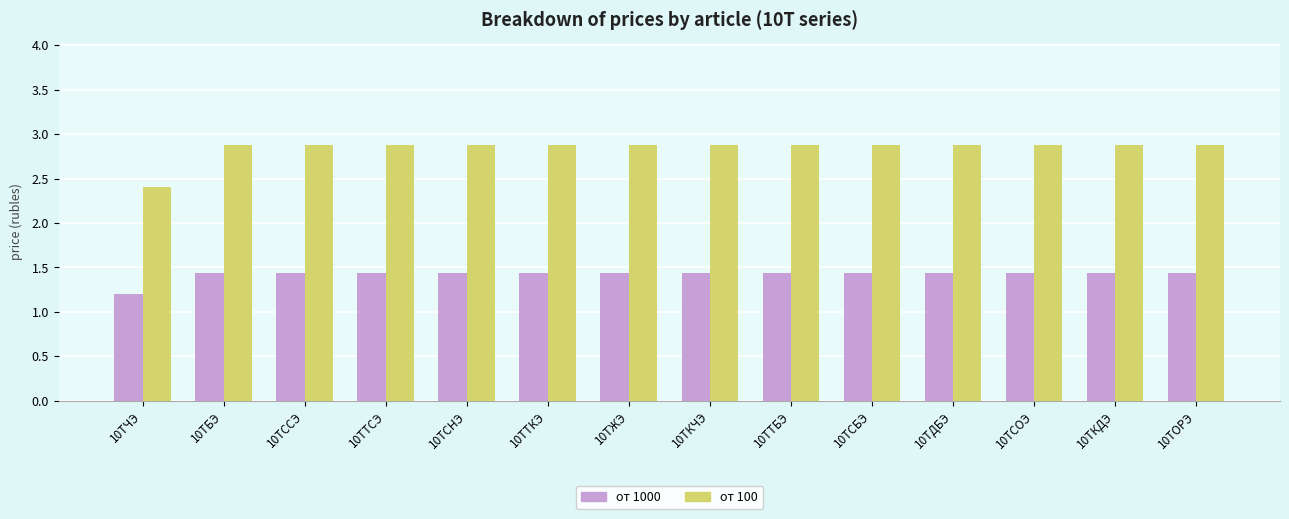

How many от 1000 values are between 1 and 2?

14